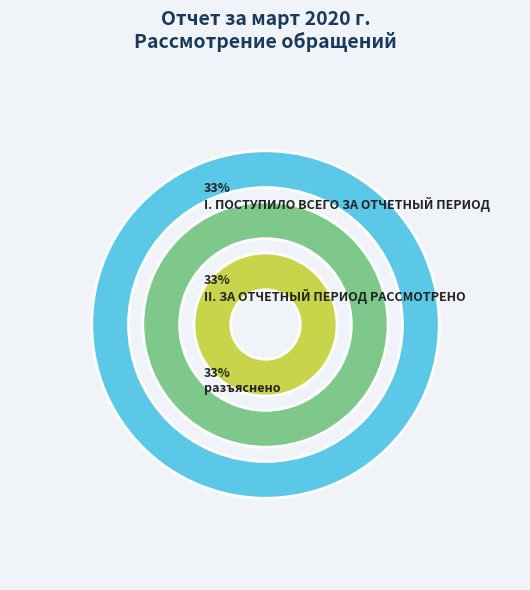

The поддержано slice represents 0% of the pie. True or false?

True